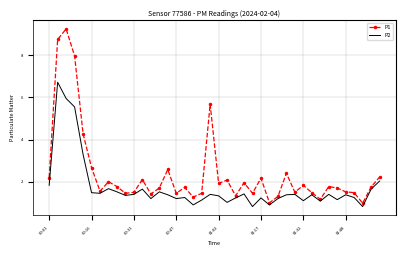

What is the maximum value for P2?

6.7